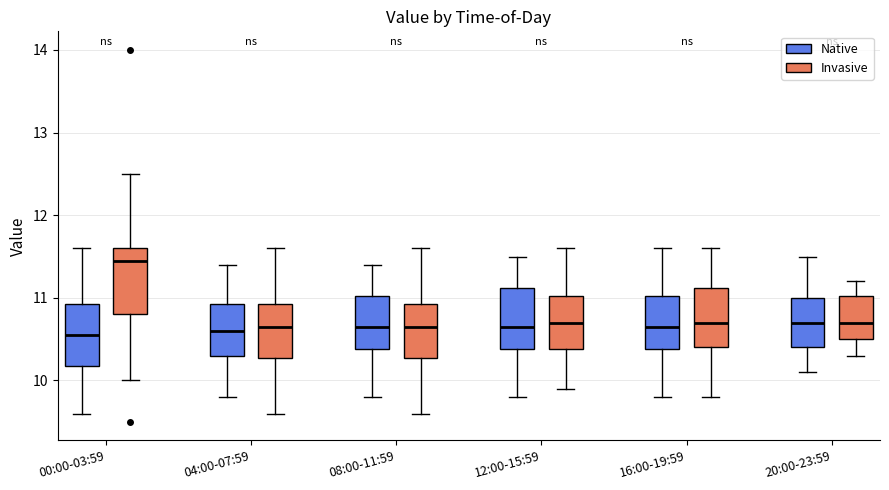

Where does the median line of the box for 04:00-07:59 (Invasive) sit on the y-axis? The values are not printed on the chart, so give them approximately, as read against the axis.

10.7